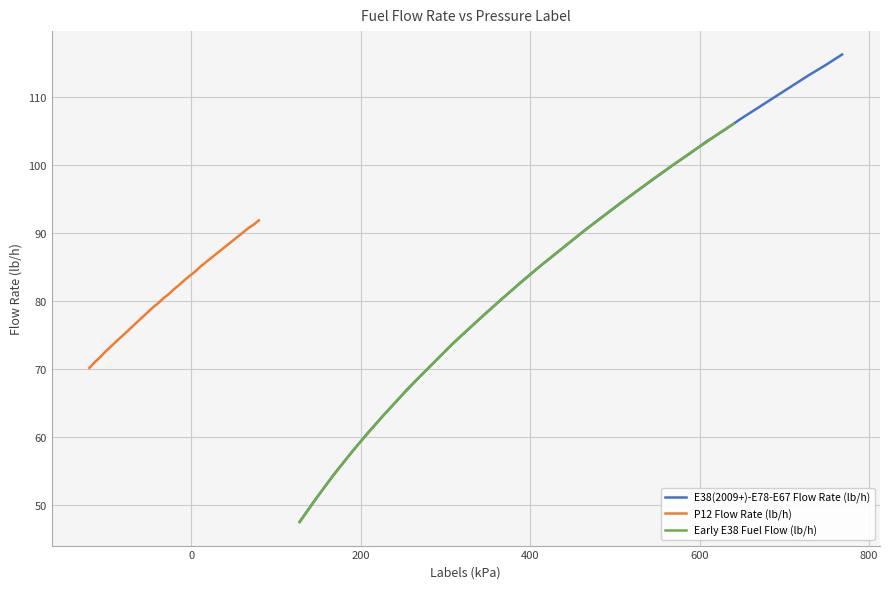

What is the highest value of the E38(2009+)-E78-E67 Flow Rate (lb/h) series?

116.2